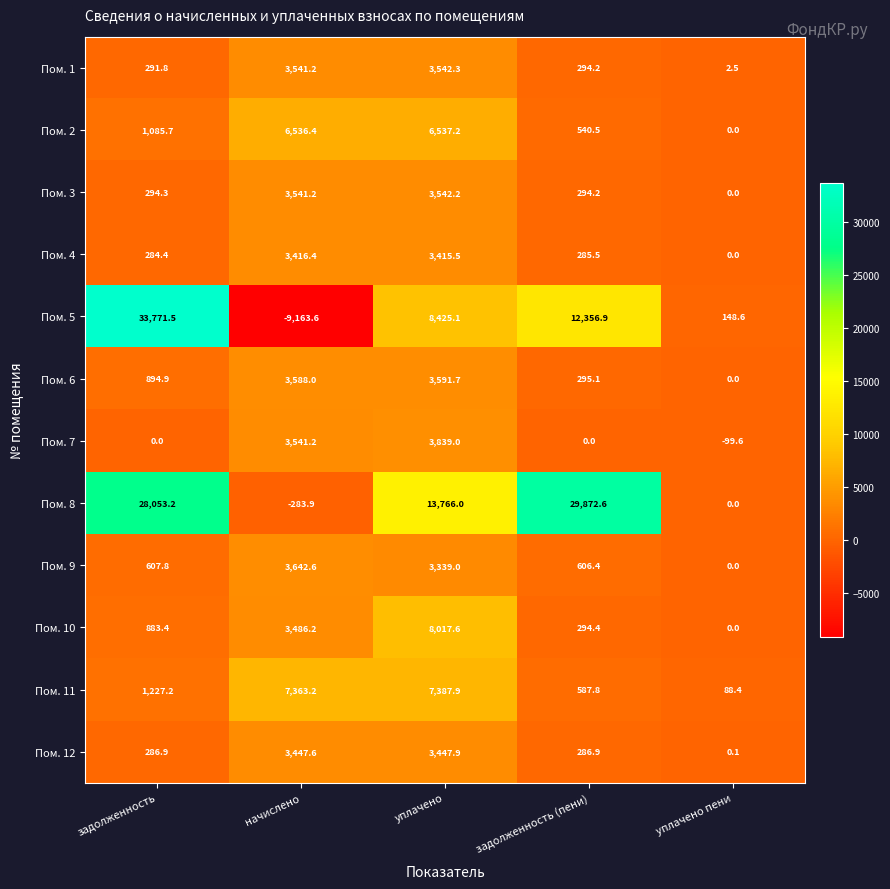

At which label does Пом. 3 first exceed 294?

задолженность